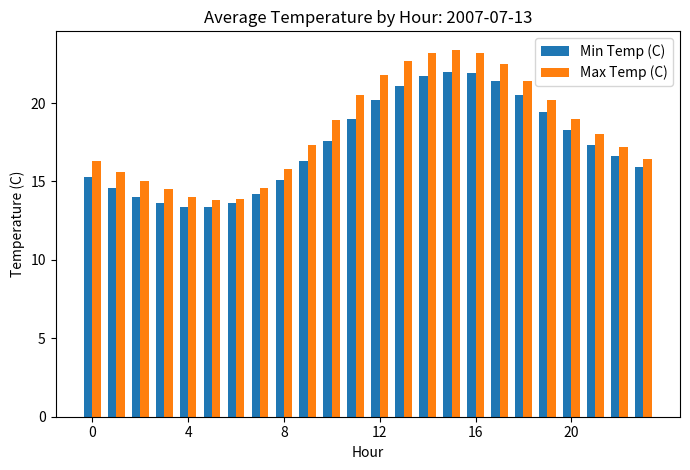

Does the chart contain stacked bars?

No